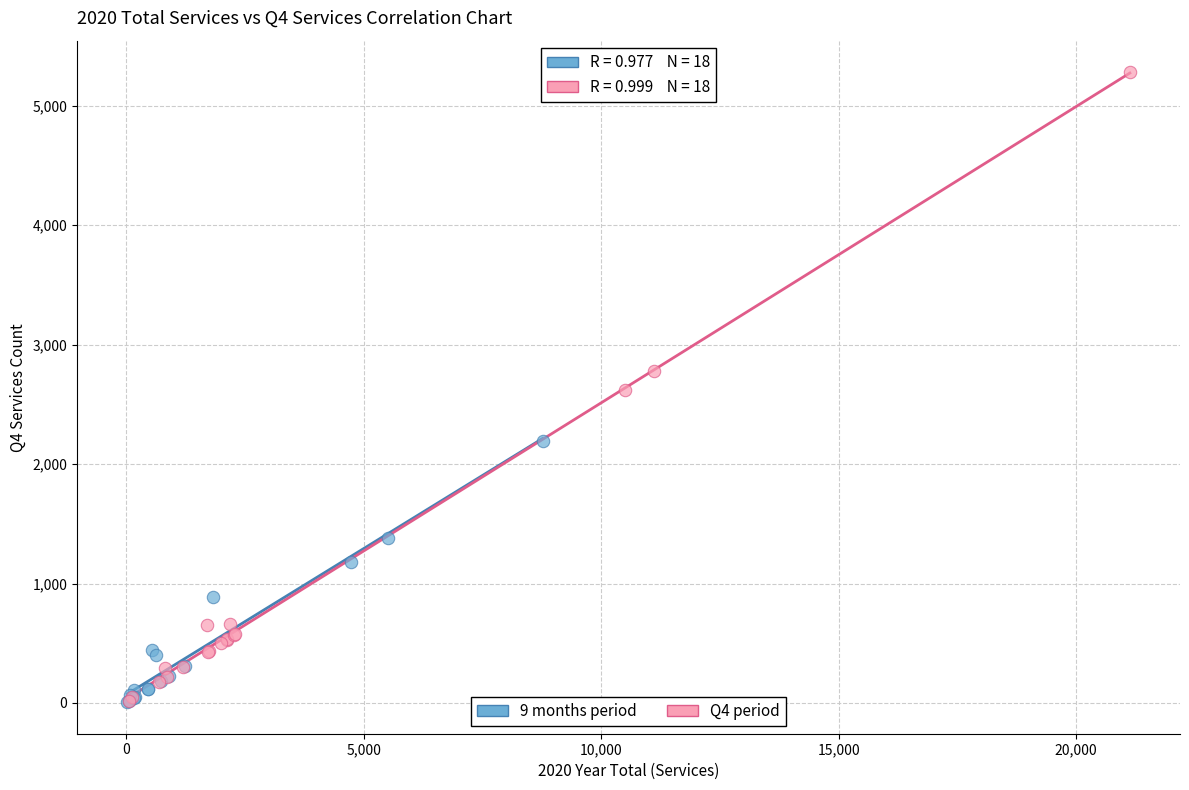

Which series has the largest Y range (max minus min)?

Q4 period